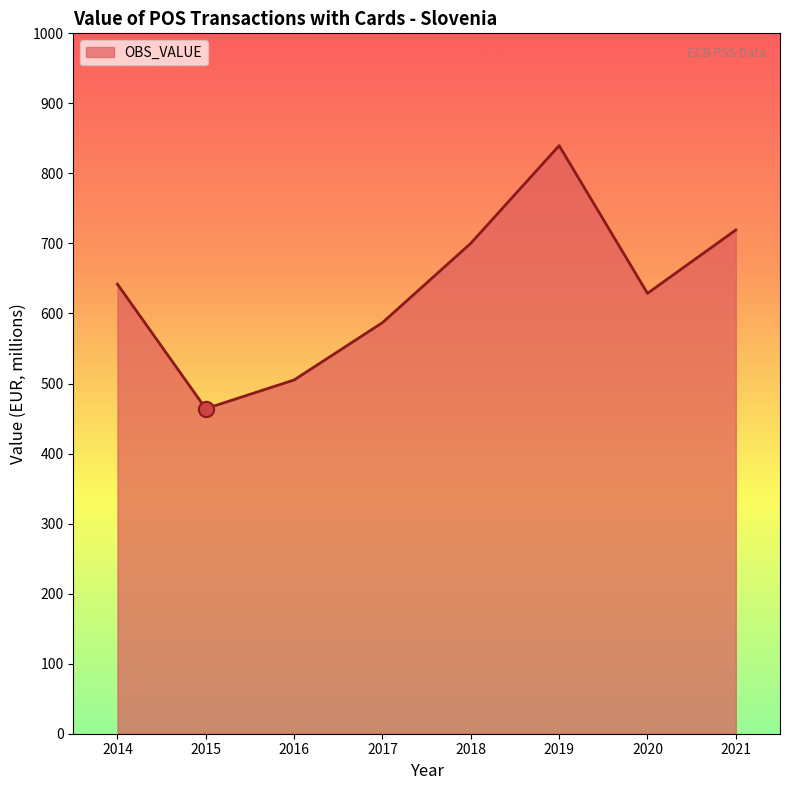

Between 2020 and 2016, which is larger?

2020